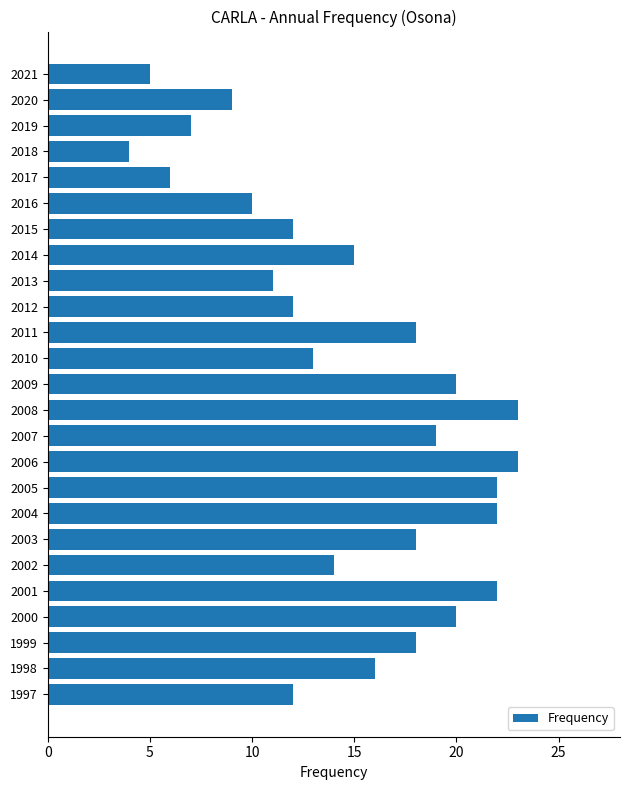

Is it true that the value at 2010 is 7?

False